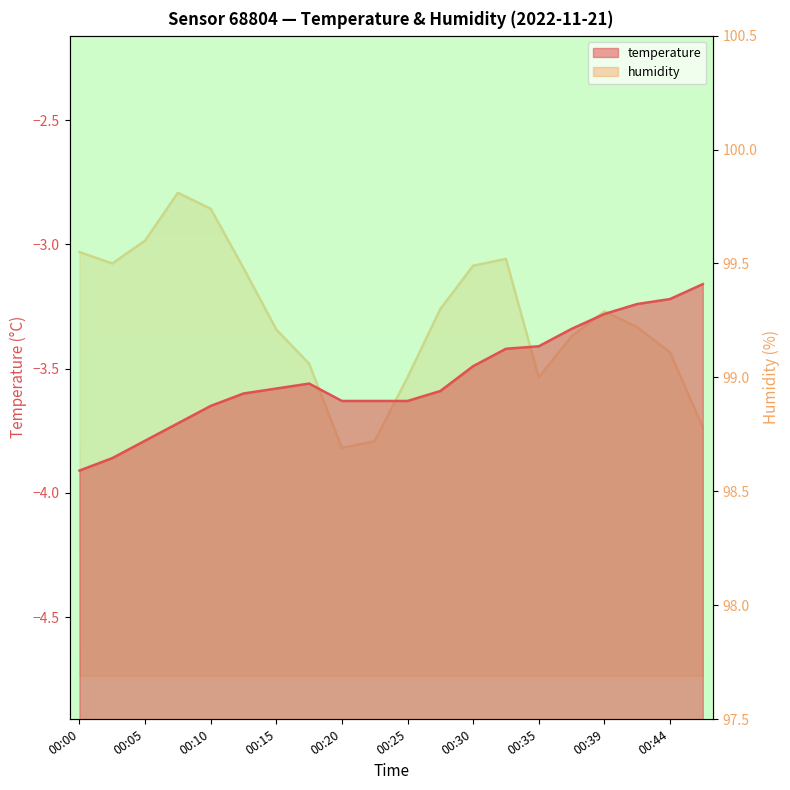

How many interior local peaks does the temperature series have?

1